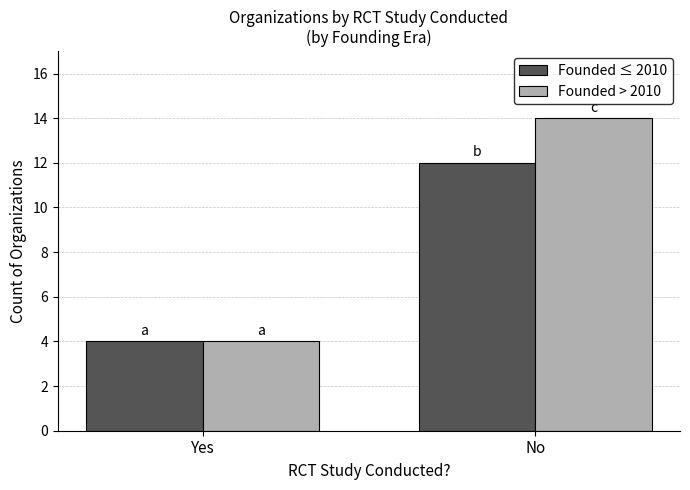

How many bars are there in each group?

2